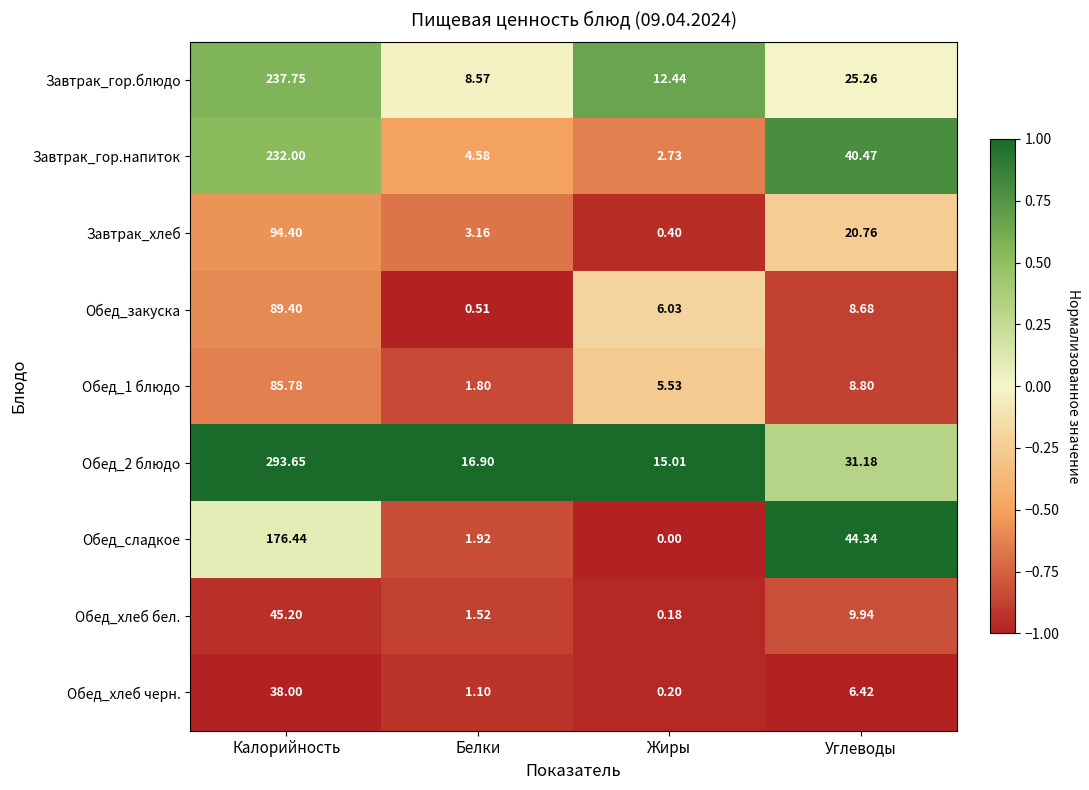

How many series are shown in this chart?

9